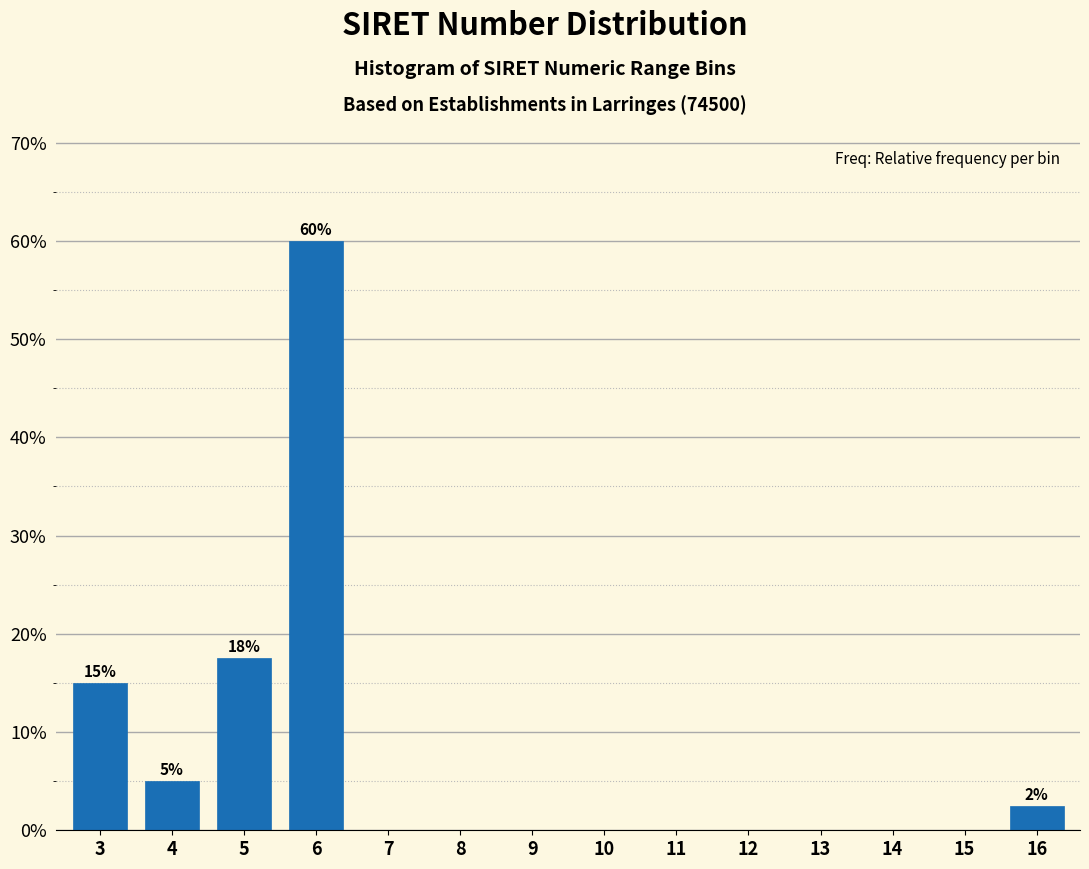

Reading left to right, extract all data points from this chart.

3=15.0	4=5.0	5=17.5	6=60.0	7=0.0	8=0.0	9=0.0	10=0.0	11=0.0	12=0.0	13=0.0	14=0.0	15=0.0	16=2.5